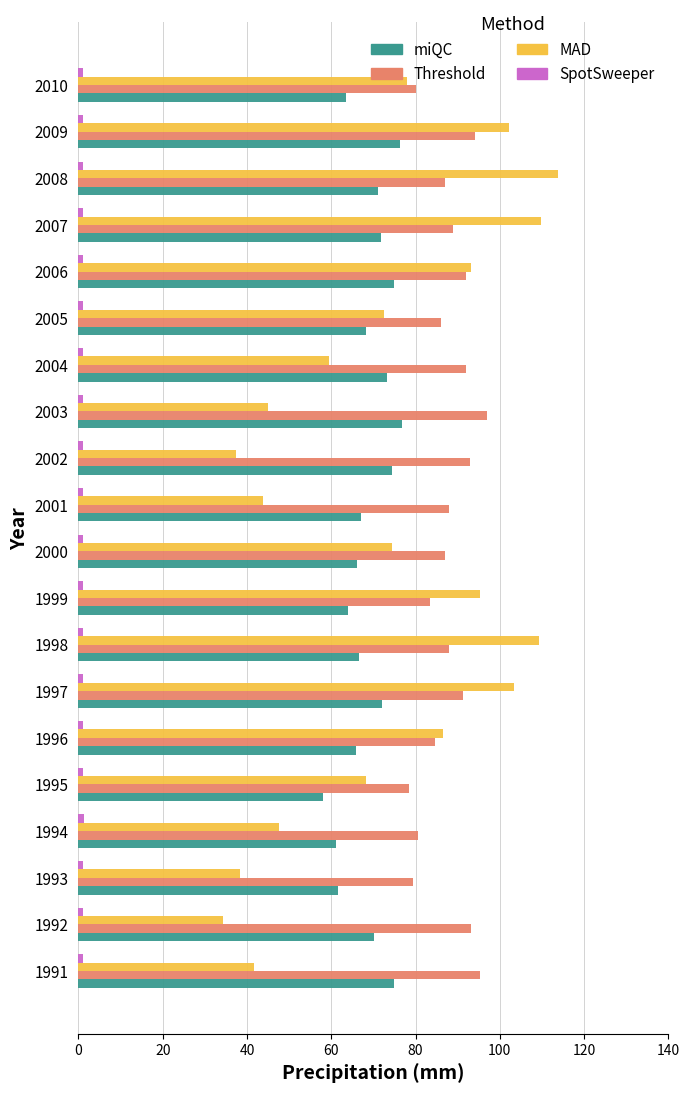

Which series changed the most between 2000 and 2003?

MAD